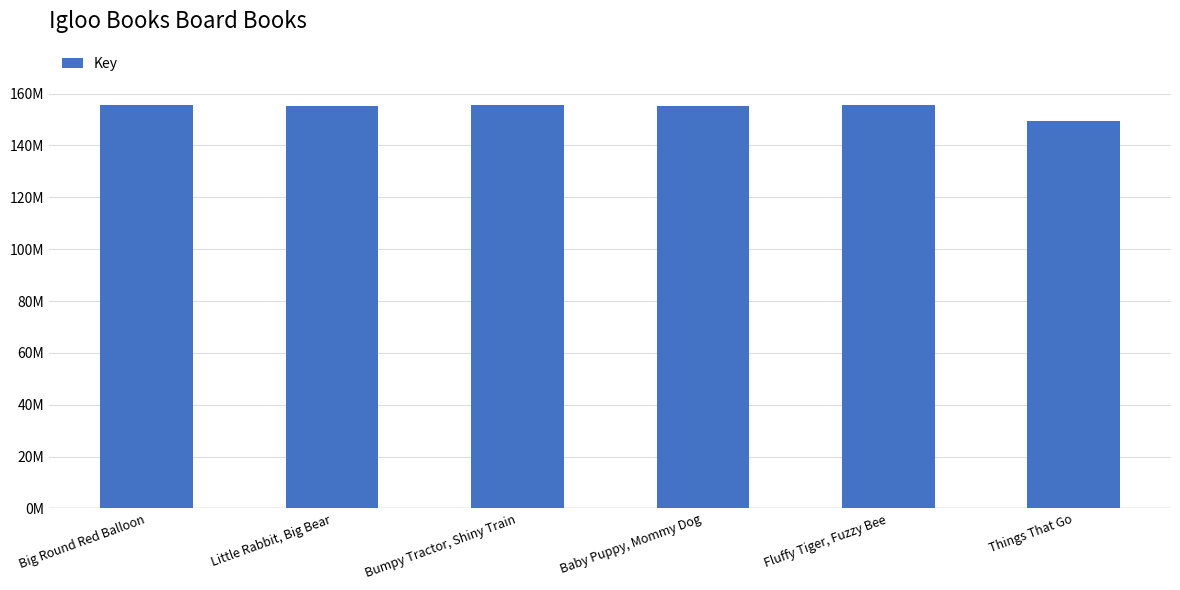

Which has a higher value, Baby Puppy, Mommy Dog or Little Rabbit, Big Bear?

Baby Puppy, Mommy Dog